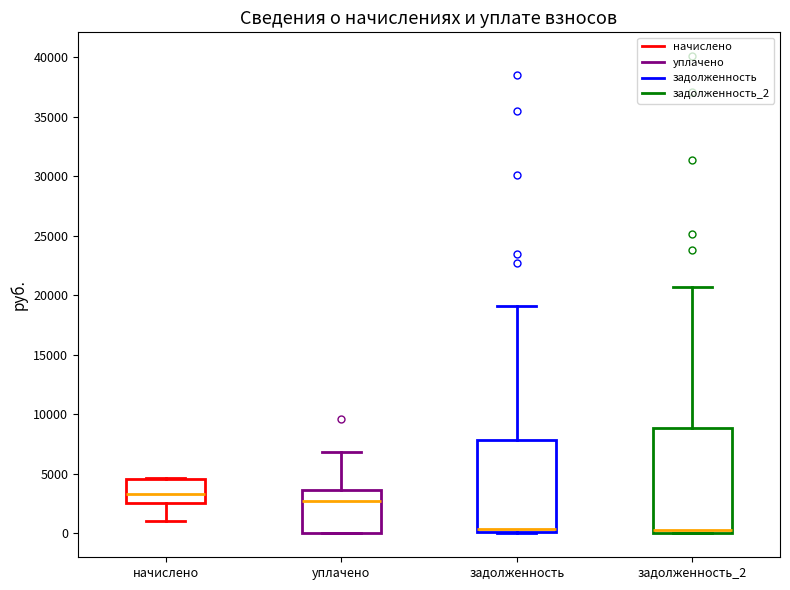

Reading left to right, read every box against the y-axis: the position of its median line, the range the box covers, and the ends of its whiskers. The values are not printed on the chart, so give them approximately, as read against the axis.

начислено: median 3500, box 2500 to 4500, whiskers 1000 to 4500
уплачено: median 2500, box 0 to 3500, whiskers 0 to 7000
задолженность: median 500, box 0 to 8000, whiskers 0 to 19000
задолженность_2: median 500, box 0 to 9000, whiskers 0 to 20500